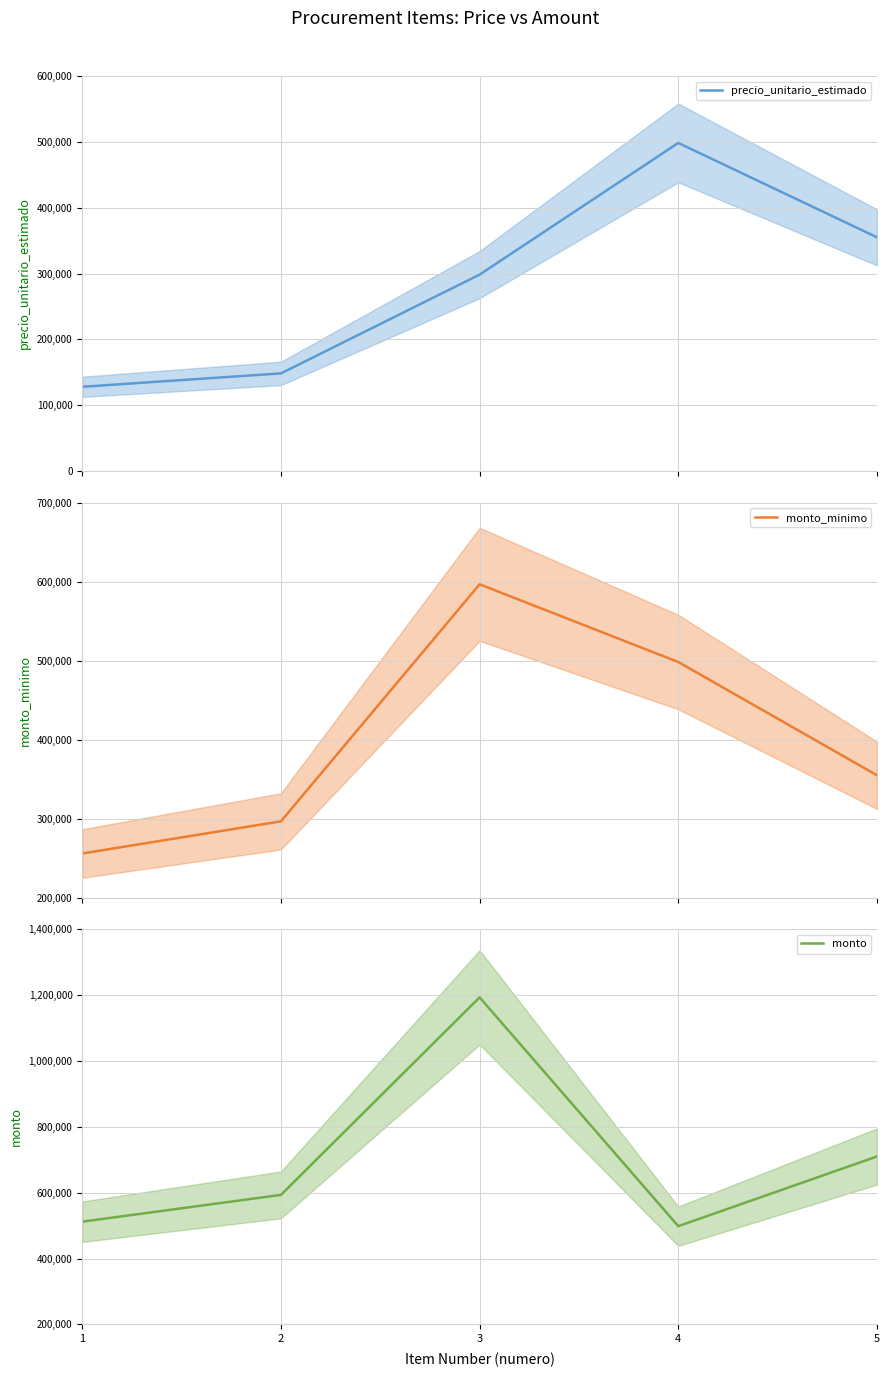

What are all the series names shown in the legend?

precio_unitario_estimado, monto_minimo, monto